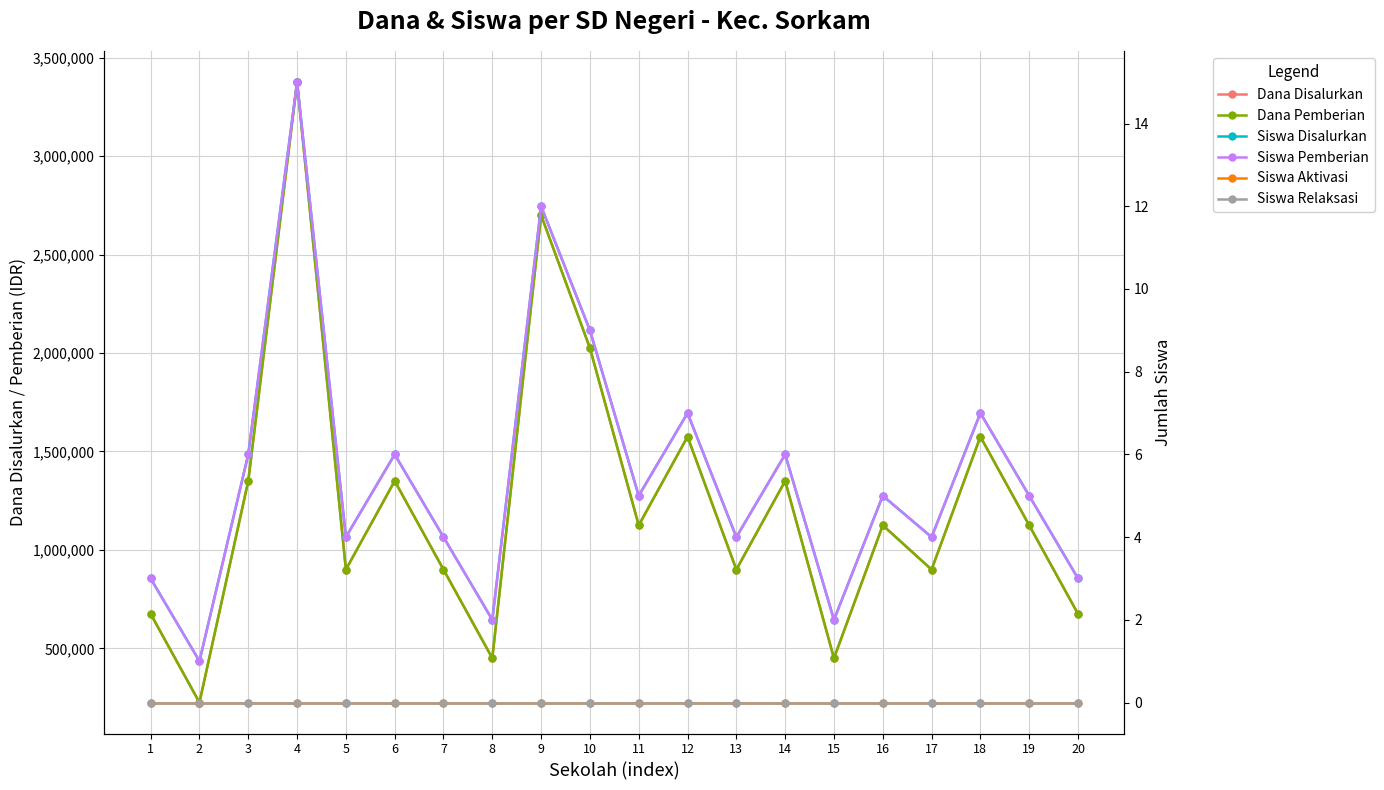

Reading right to left, transcribe all the data shown in this chart.

Dana Disalurkan: 675000	1125000	1575000	900000	1125000	450000	1350000	900000	1575000	1125000	2025000	2700000	450000	900000	1350000	900000	3375000	1350000	225000	675000
Dana Pemberian: 675000	1125000	1575000	900000	1125000	450000	1350000	900000	1575000	1125000	2025000	2700000	450000	900000	1350000	900000	3375000	1350000	225000	675000
Siswa Disalurkan: 3	5	7	4	5	2	6	4	7	5	9	12	2	4	6	4	15	6	1	3
Siswa Pemberian: 3	5	7	4	5	2	6	4	7	5	9	12	2	4	6	4	15	6	1	3
Siswa Aktivasi: 0	0	0	0	0	0	0	0	0	0	0	0	0	0	0	0	0	0	0	0
Siswa Relaksasi: 0	0	0	0	0	0	0	0	0	0	0	0	0	0	0	0	0	0	0	0